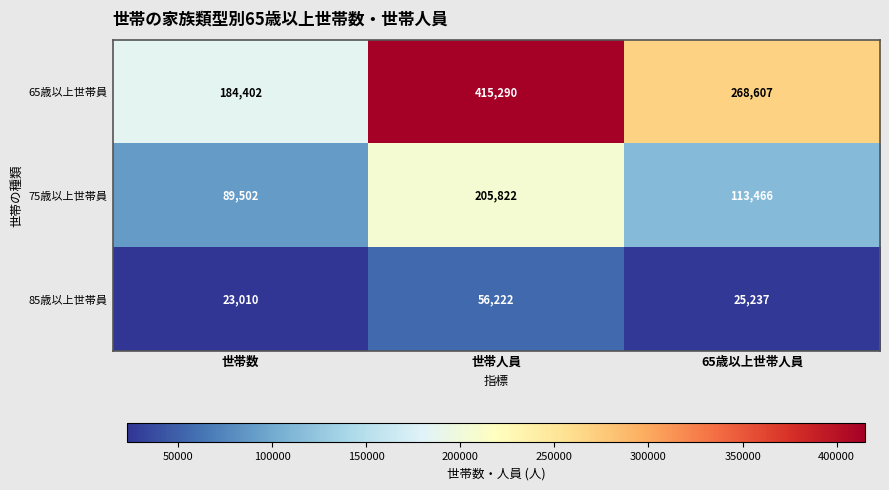

How many distinct data groups are displayed?

3